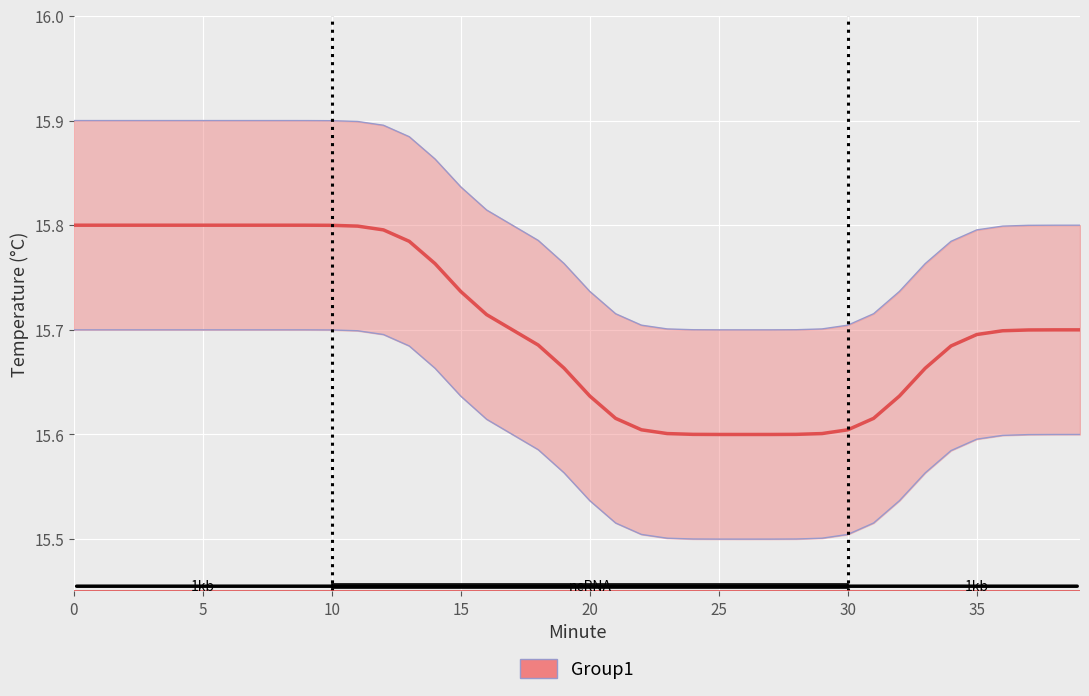

True or false: Value_lower and Value_upper cross at least once.

False